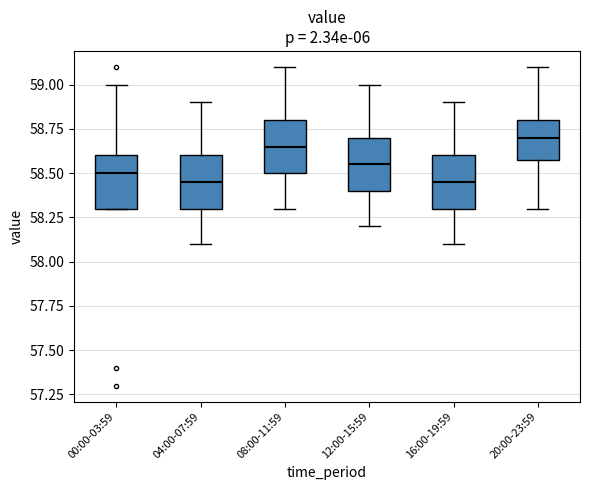

Where is the upper edge of the box for 20:00-23:59 on the y-axis? The values are not printed on the chart, so give them approximately, as read against the axis.

58.80